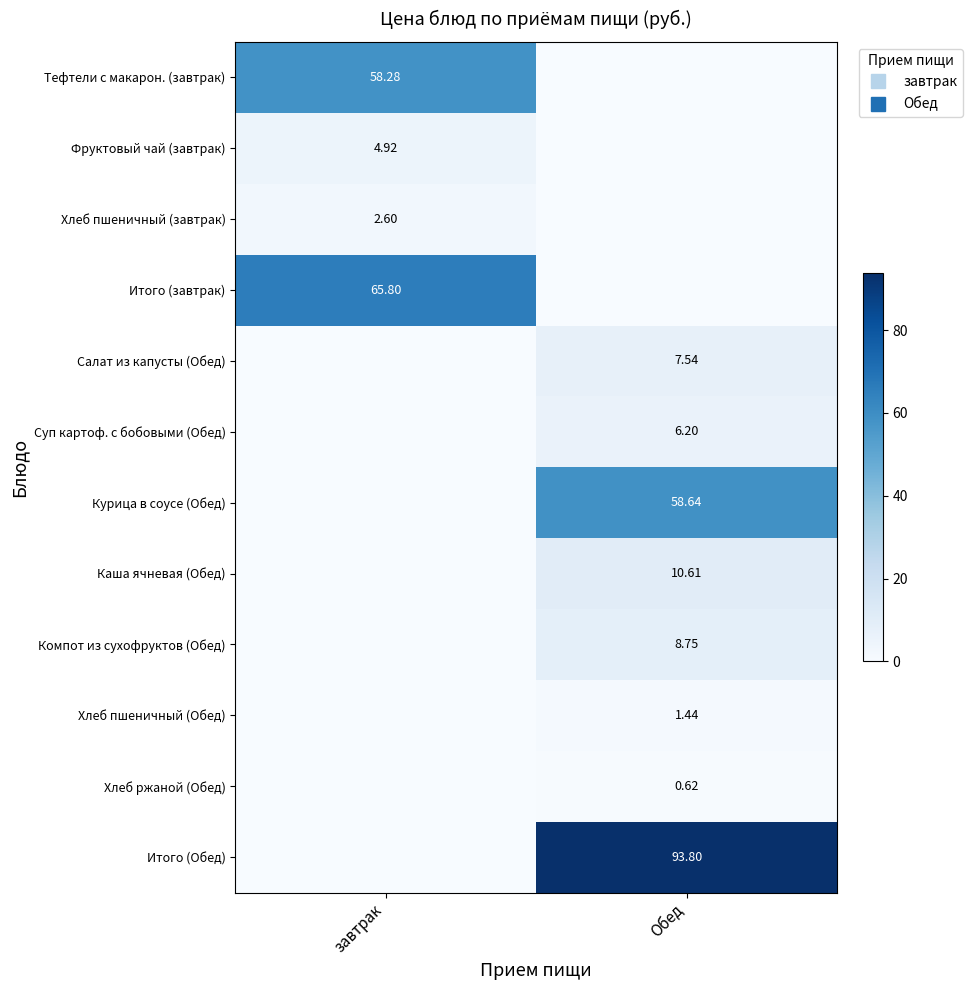

Which has a higher value, завтрак or Обед?

завтрак